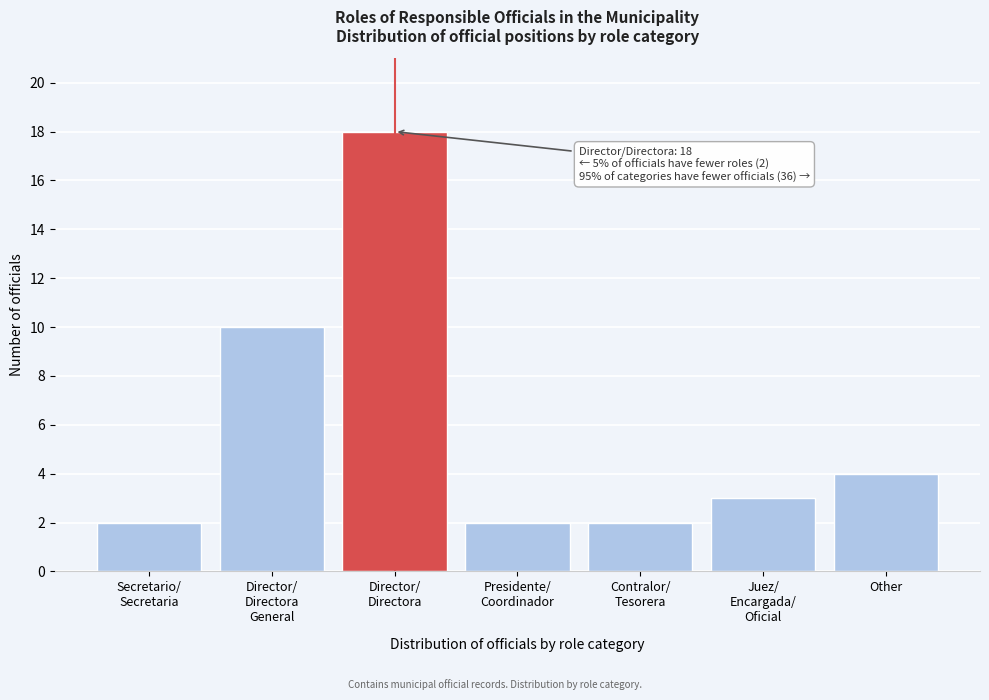

Reading left to right, list all the values displayed in this chart.

2	10	18	2	2	3	4